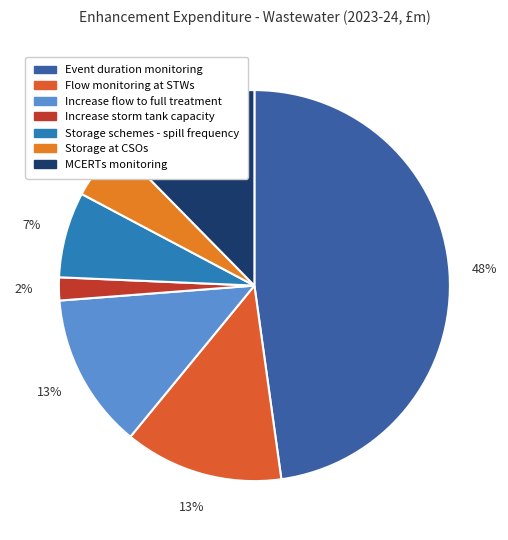

True or false: Event duration monitoring accounts for 35% of the total.

False